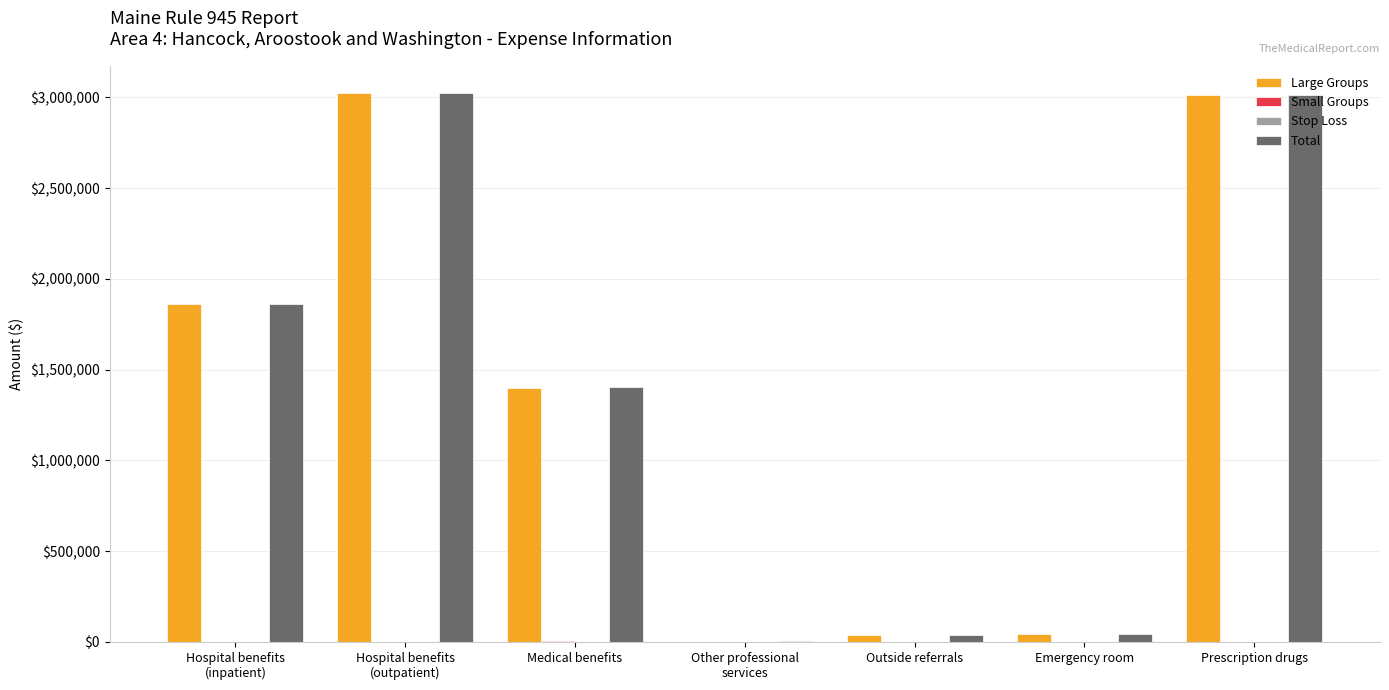

Is the value of Total at Medical benefits greater than the value of Large Groups at Prescription drugs?

No